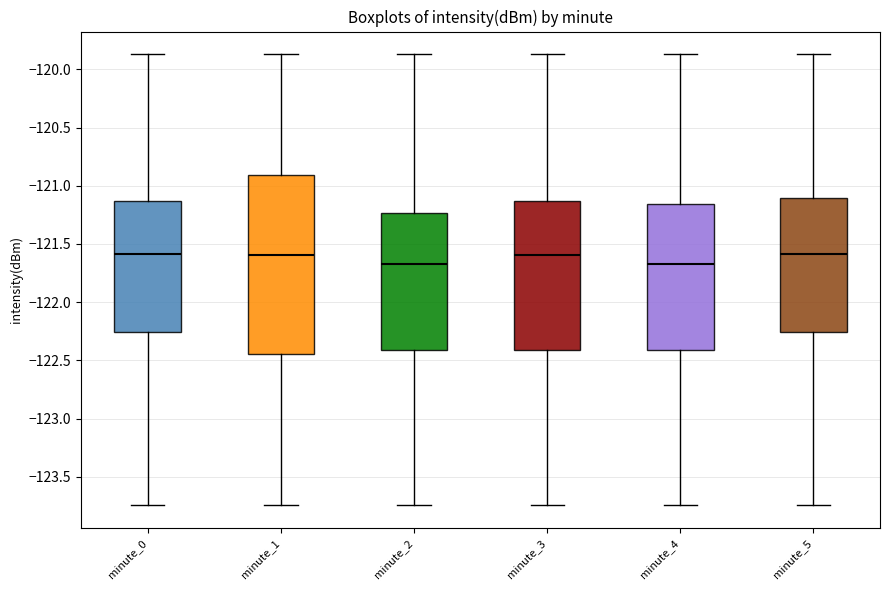

Reading left to right, read every box against the y-axis: the position of its median line, the range the box covers, and the ends of its whiskers. The values are not printed on the chart, so give them approximately, as read against the axis.

minute_0: median -121.60, box -122.25 to -121.15, whiskers -123.75 to -119.85
minute_1: median -121.60, box -122.45 to -120.90, whiskers -123.75 to -119.85
minute_2: median -121.70, box -122.40 to -121.25, whiskers -123.75 to -119.85
minute_3: median -121.60, box -122.40 to -121.15, whiskers -123.75 to -119.85
minute_4: median -121.70, box -122.40 to -121.15, whiskers -123.75 to -119.85
minute_5: median -121.60, box -122.25 to -121.10, whiskers -123.75 to -119.85